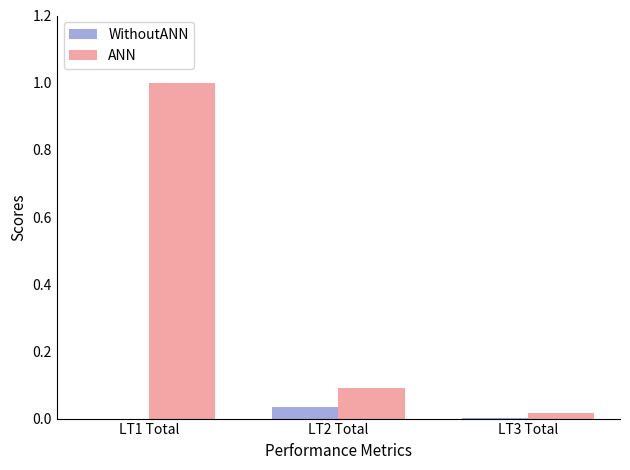

What is the sum of the ANN values at LT1 Total and LT2 Total?

1.1